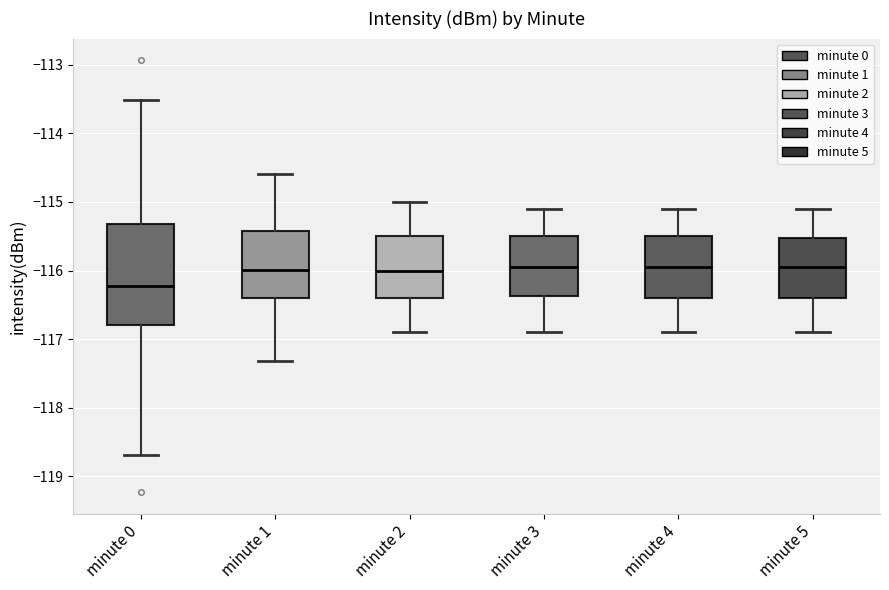

Where does the lower whisker of the box for minute 1 end on the y-axis? The values are not printed on the chart, so give them approximately, as read against the axis.

-117.3